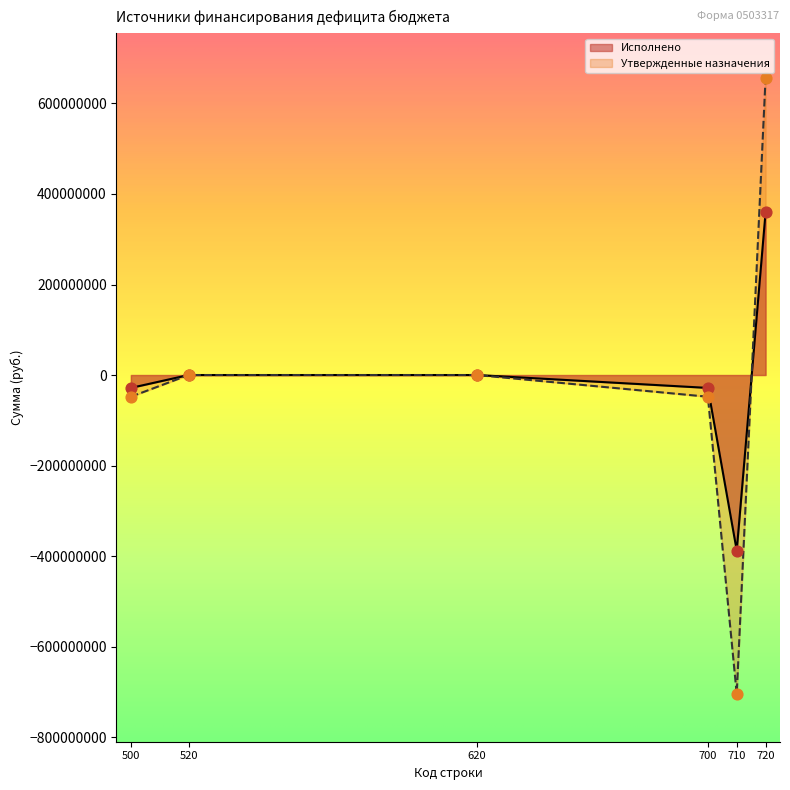

Which has a higher value, 520 or 720?

720